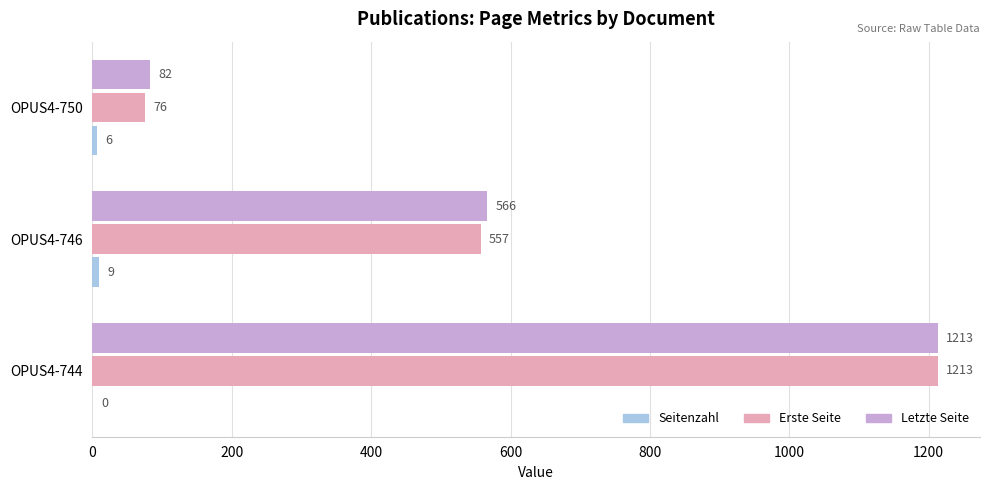

What value does the Letzte Seite series have at OPUS4-746?

566